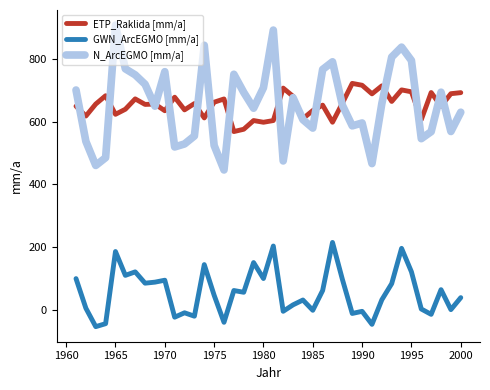

What is the maximum value shown in the chart?

907.5